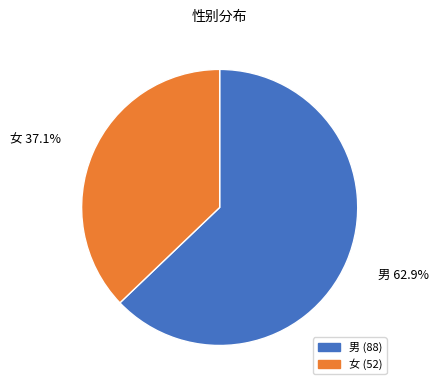

How many slices are in this pie chart?

2